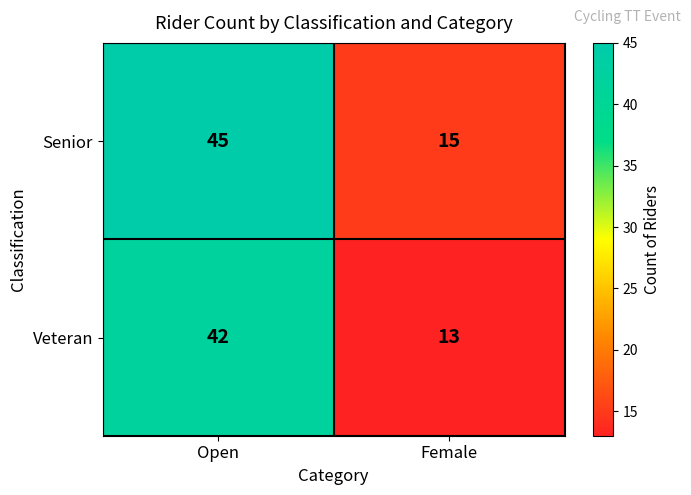

Which series has the widest spread of values?

Senior